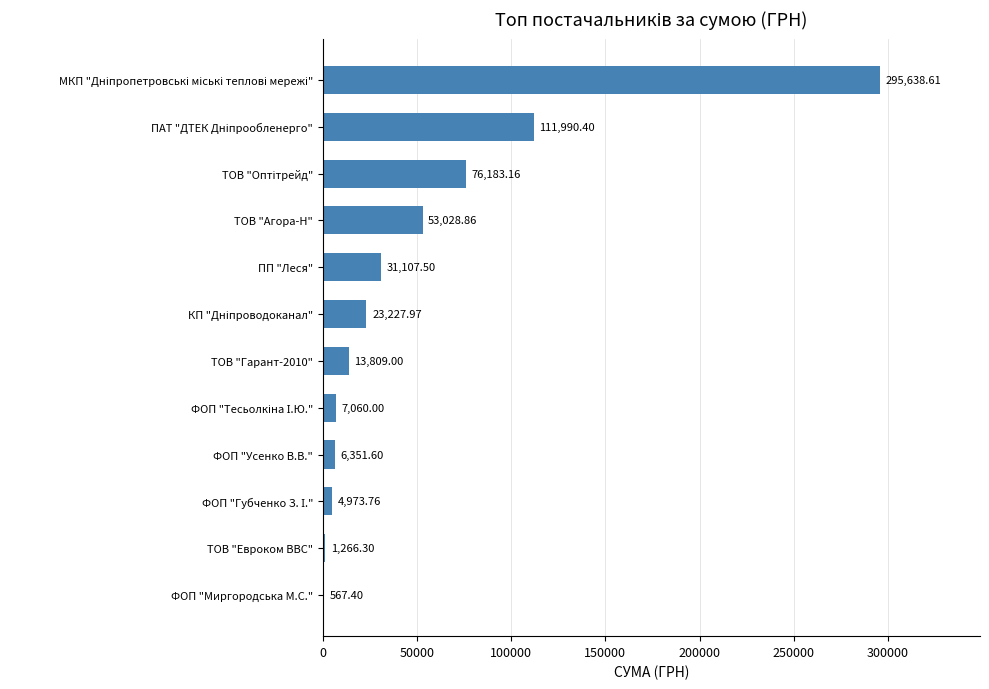

Count the number of data series in this chart.

1